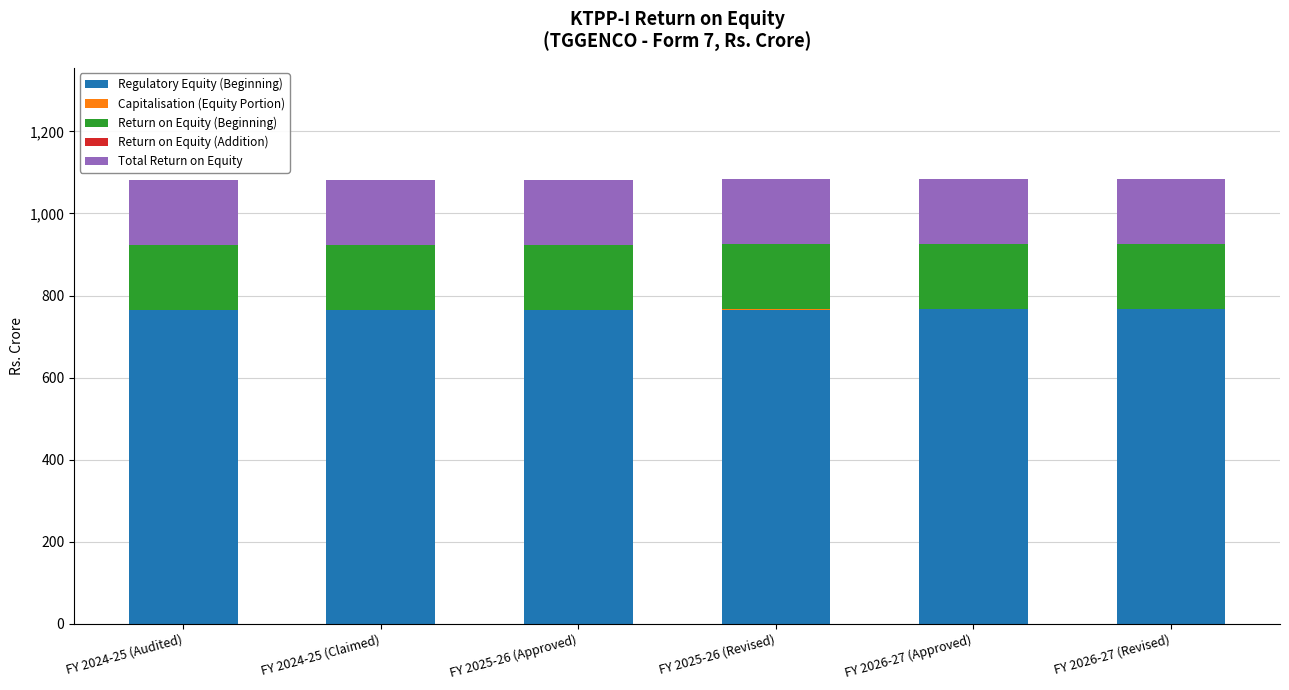

How many distinct data groups are displayed?

5